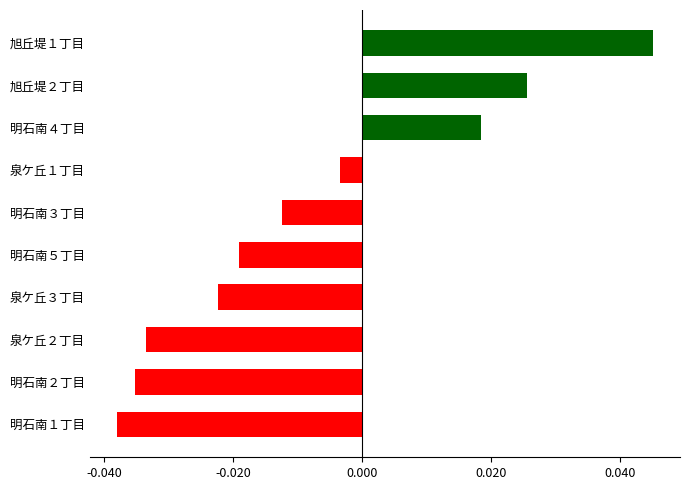

Between 泉ケ丘２丁目 and 旭丘堤２丁目, which is larger?

旭丘堤２丁目